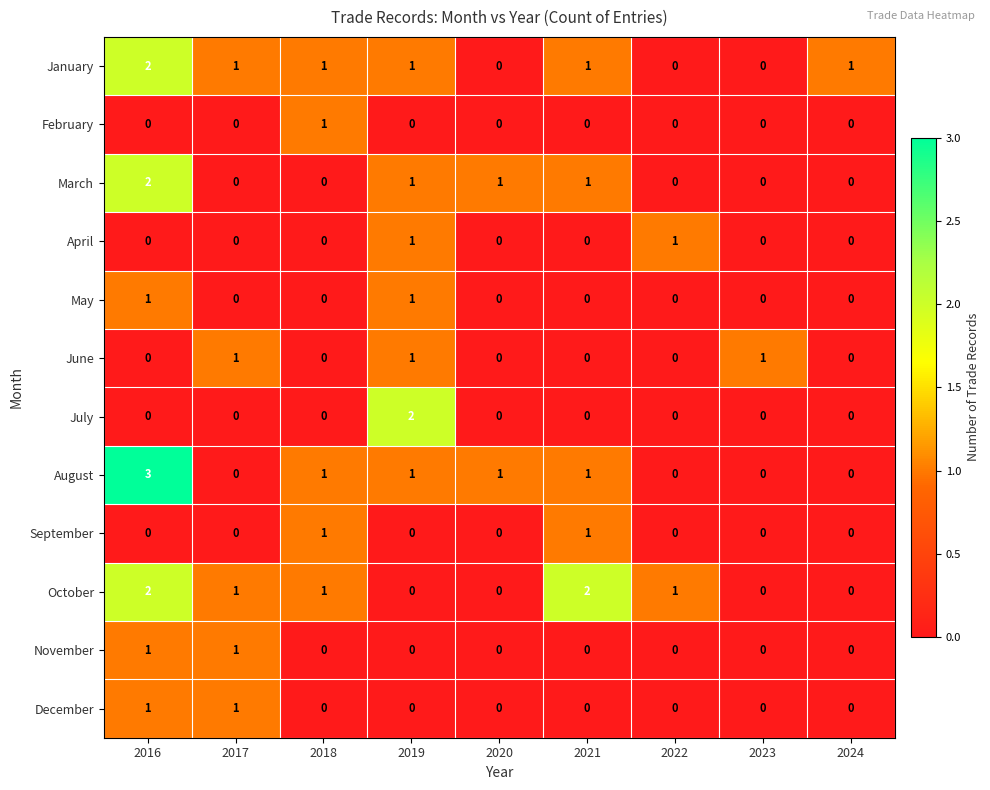

What is the sum of all October values?

7